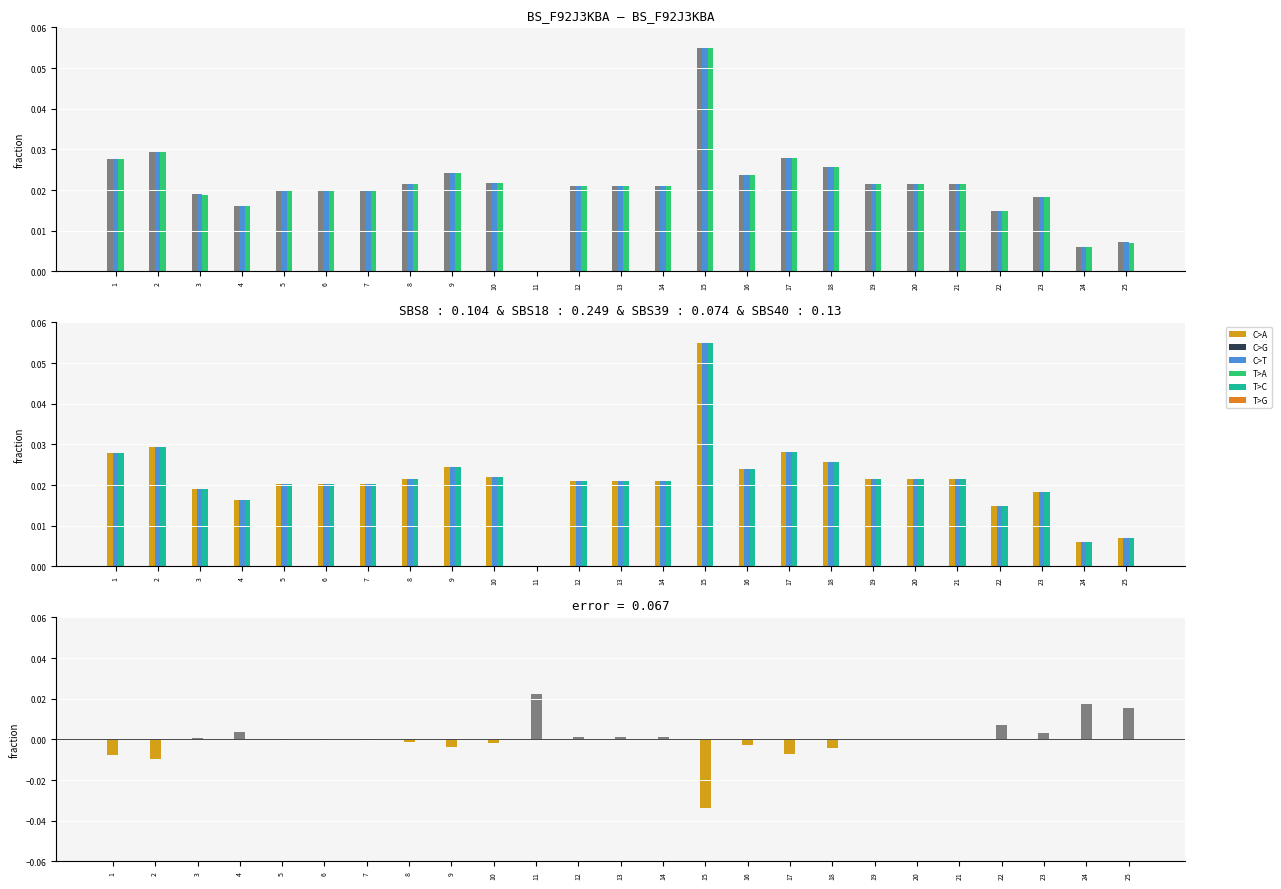

Rank the categories by кВт·год/м3 (вища) value from highest to lowest.

15, 2, 17, 1, 18, 9, 16, 10, 19, 20, 21, 8, 12, 13, 14, 5, 6, 7, 3, 23, 4, 22, 25, 24, 11